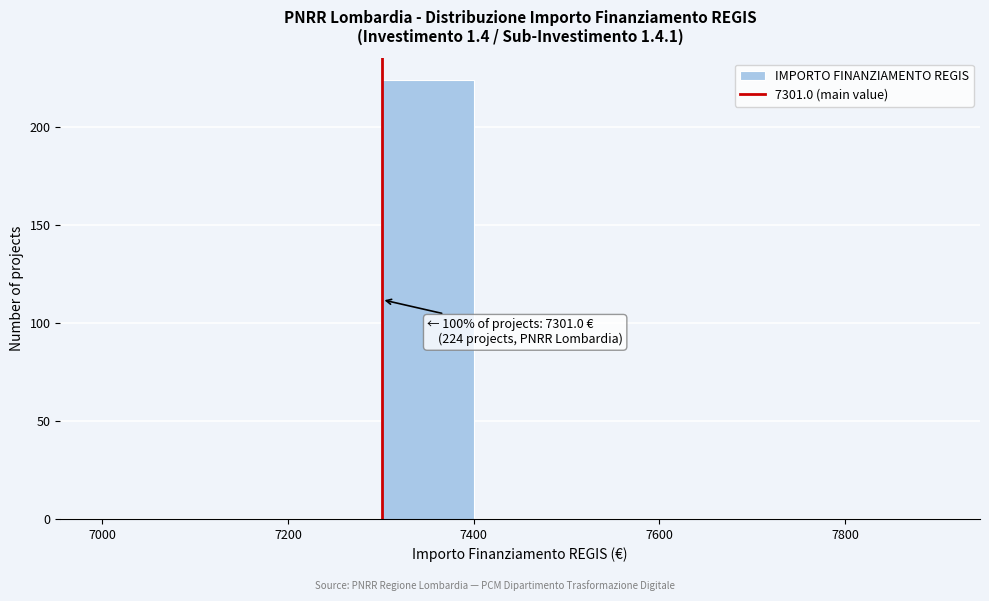

Which range on the x-axis has the tallest bar?

7300 to 7400